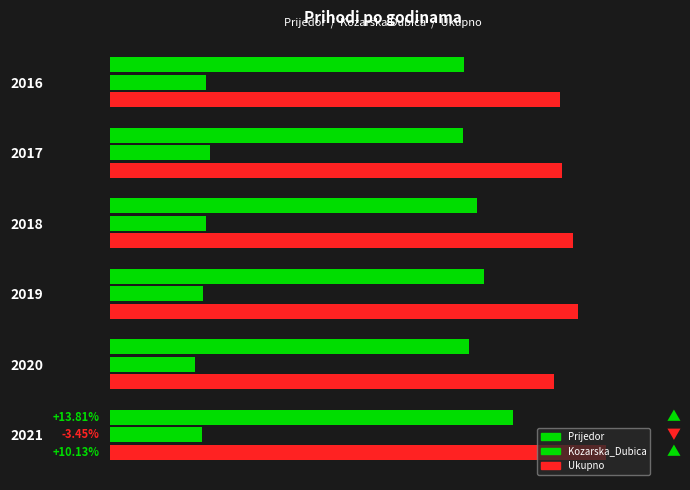

Which series has the largest range (max minus min)?

Ukupno